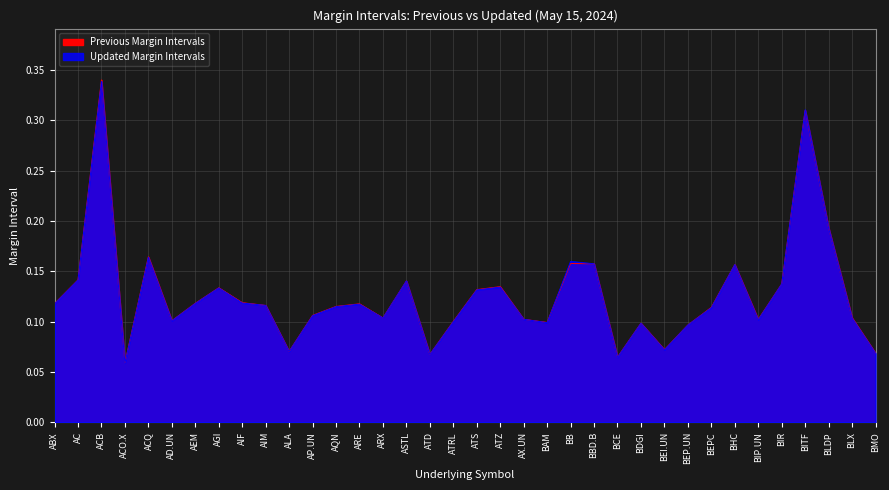

What is the highest value of the previous series?

0.3